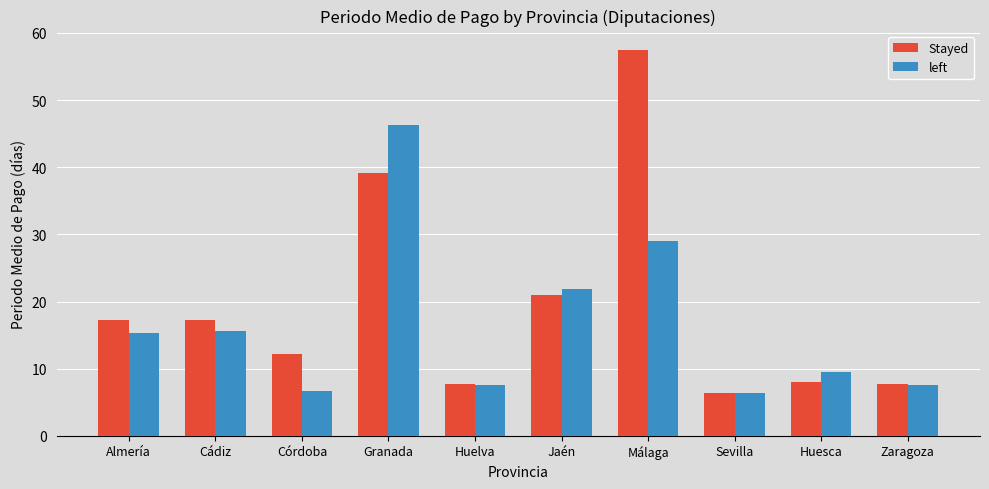

Rank the series by their average value, from highest to lowest.

Stayed, left